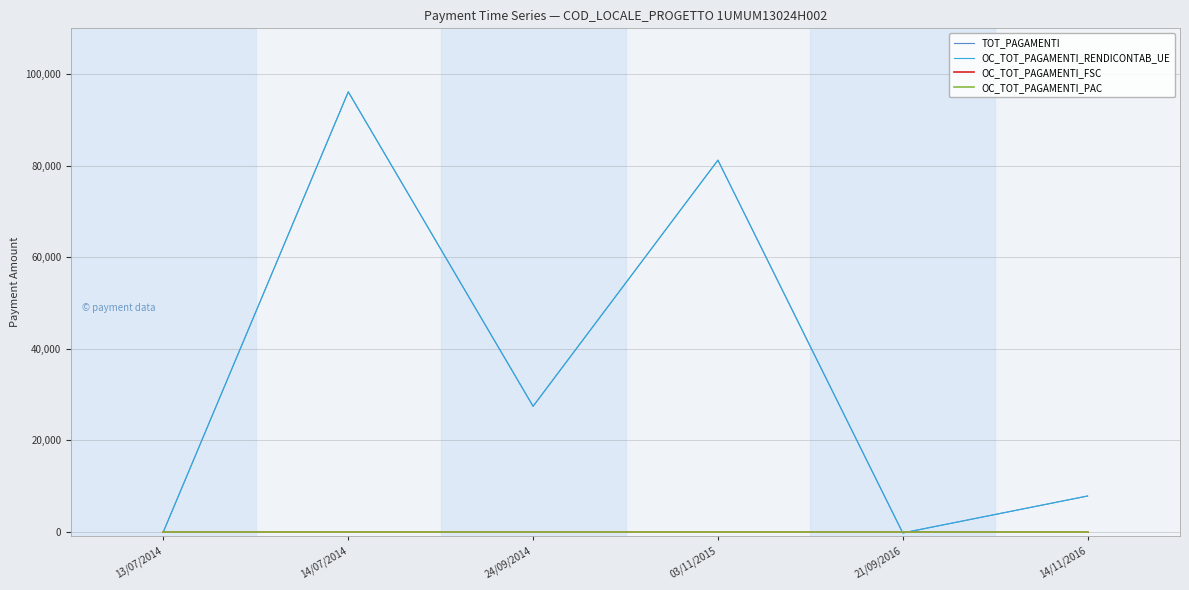

List the labels in order of TOT_PAGAMENTI value, largest first.

14/07/2014, 03/11/2015, 24/09/2014, 14/11/2016, 13/07/2014, 21/09/2016